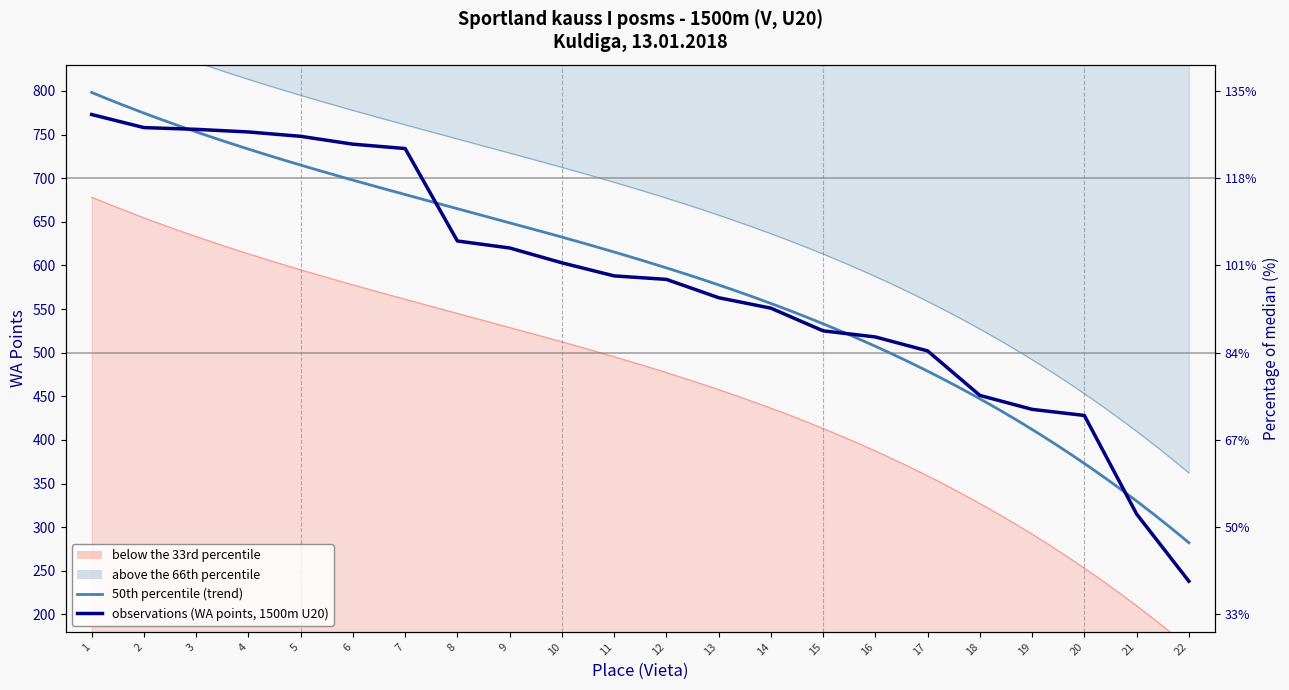

Reading left to right, what are all the values shown in this chart?

773	758	756	753	748	739	734	628	620	603	588	584	563	551	525	518	502	451	435	428	315	238